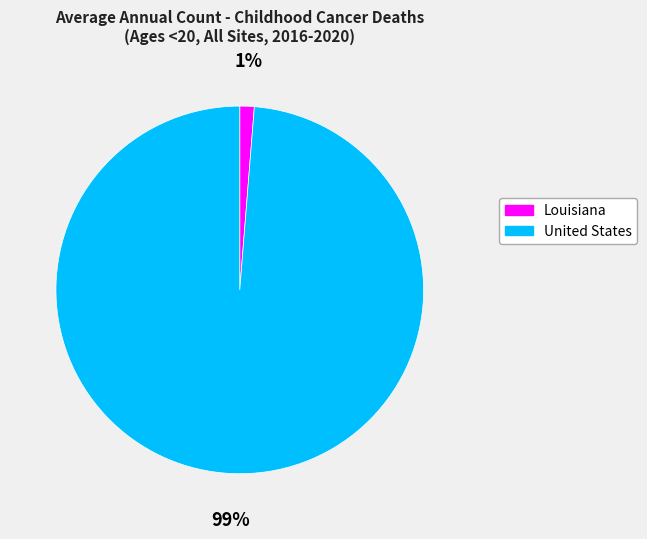

Count the number of slices in the pie.

2